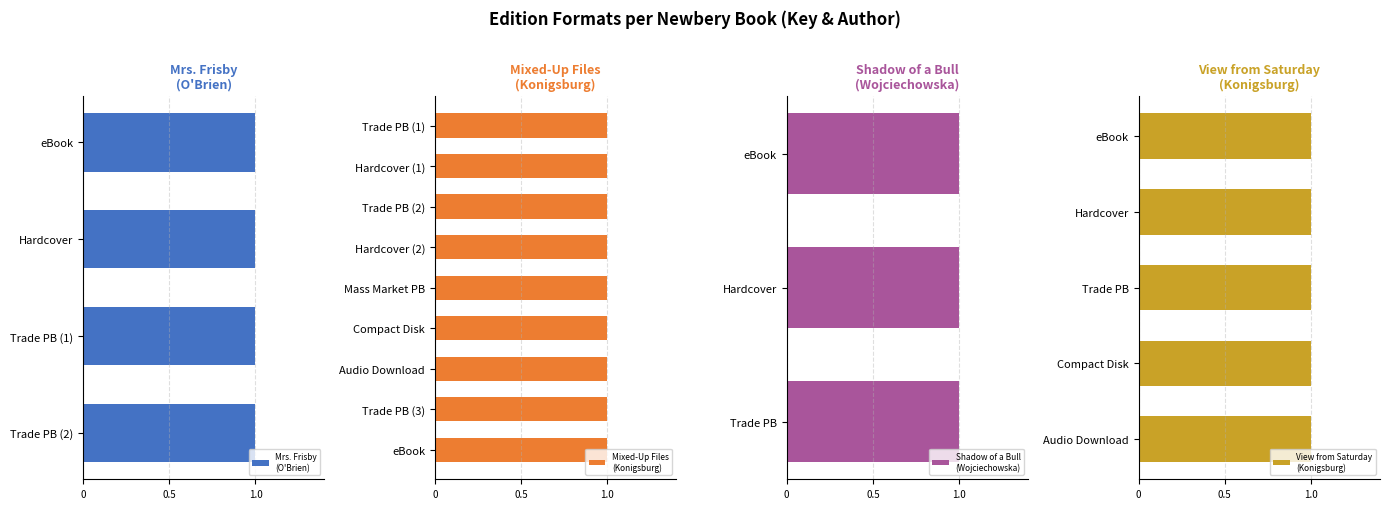

The value at E.L. Konigsburg (View from Saturday) is 5. True or false?

True